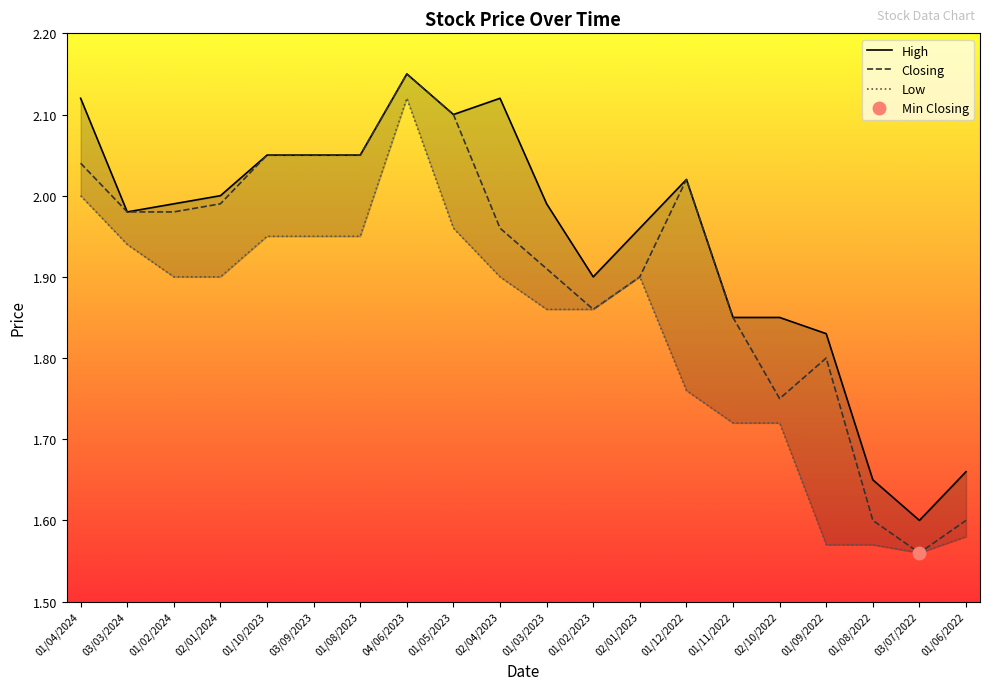

List the series in order of their peak value, highest first.

High, Closing, Low